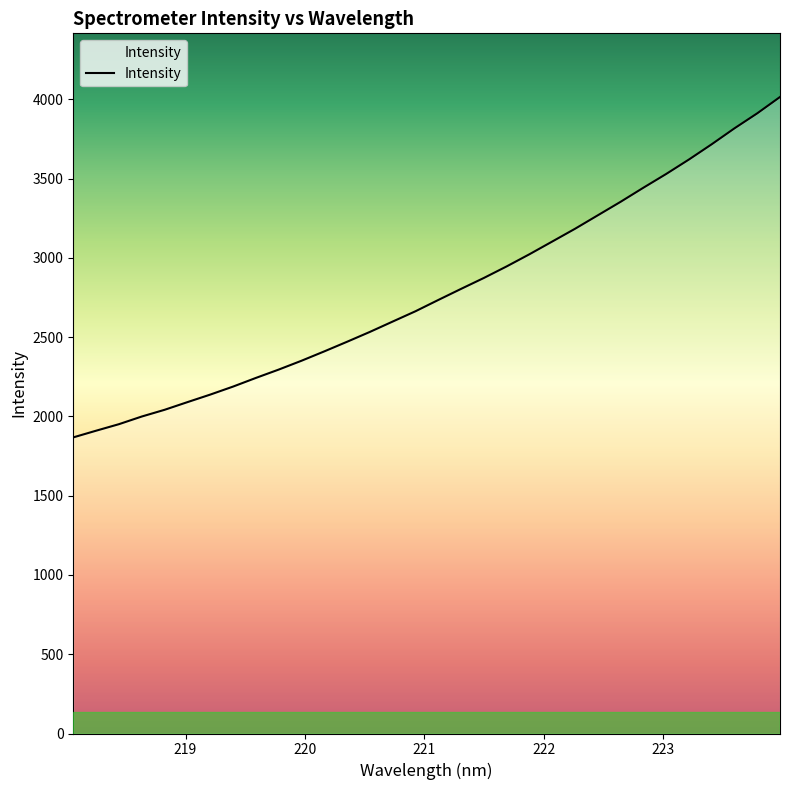

What is the smallest value displayed?

1867.9